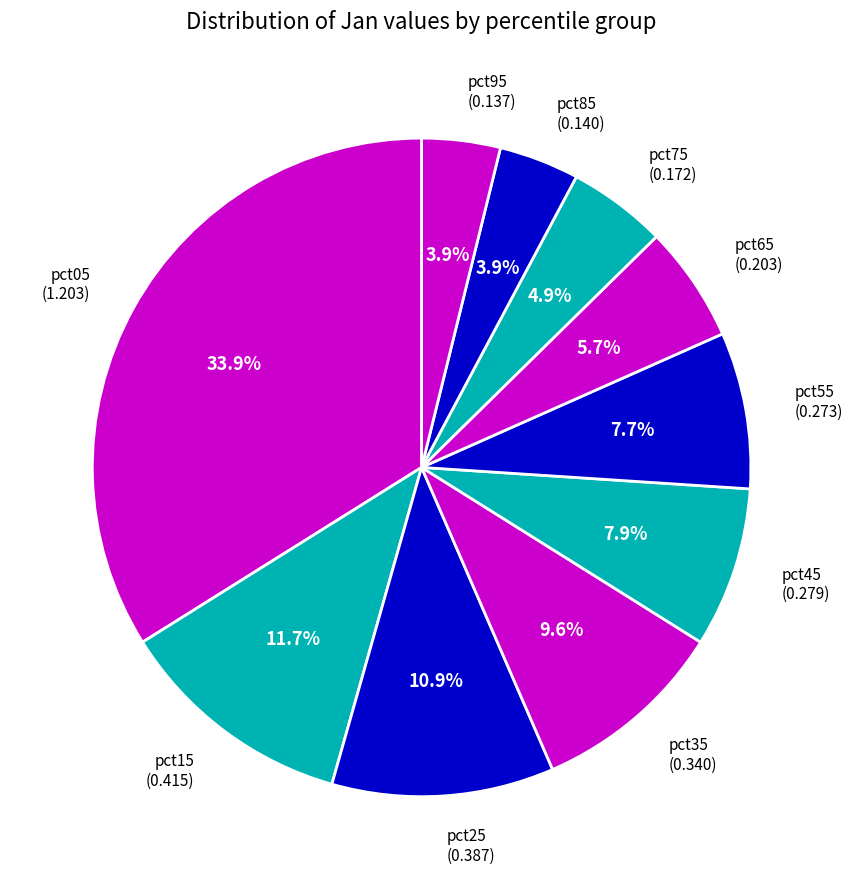

To the nearest percent, what percentage of the pie is pct65?

6%